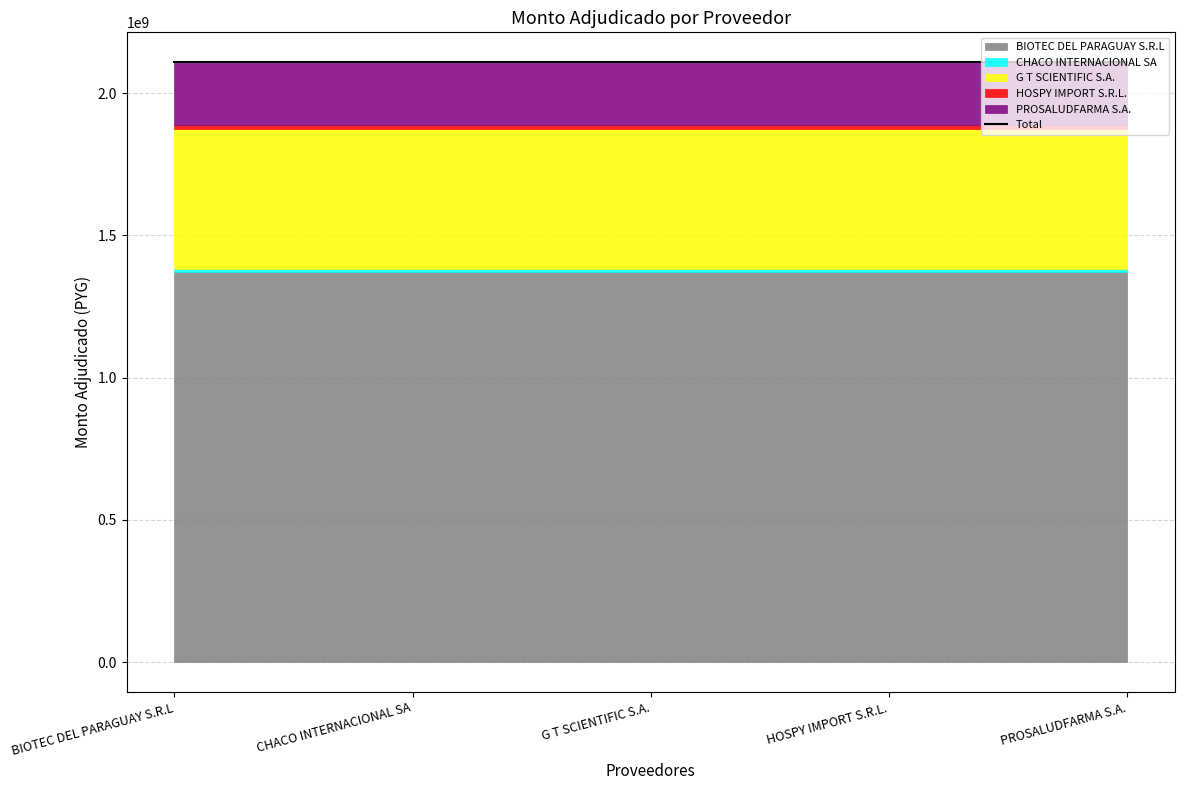

True or false: HOSPY IMPORT S.R.L. and CHACO INTERNACIONAL SA cross at least once.

False